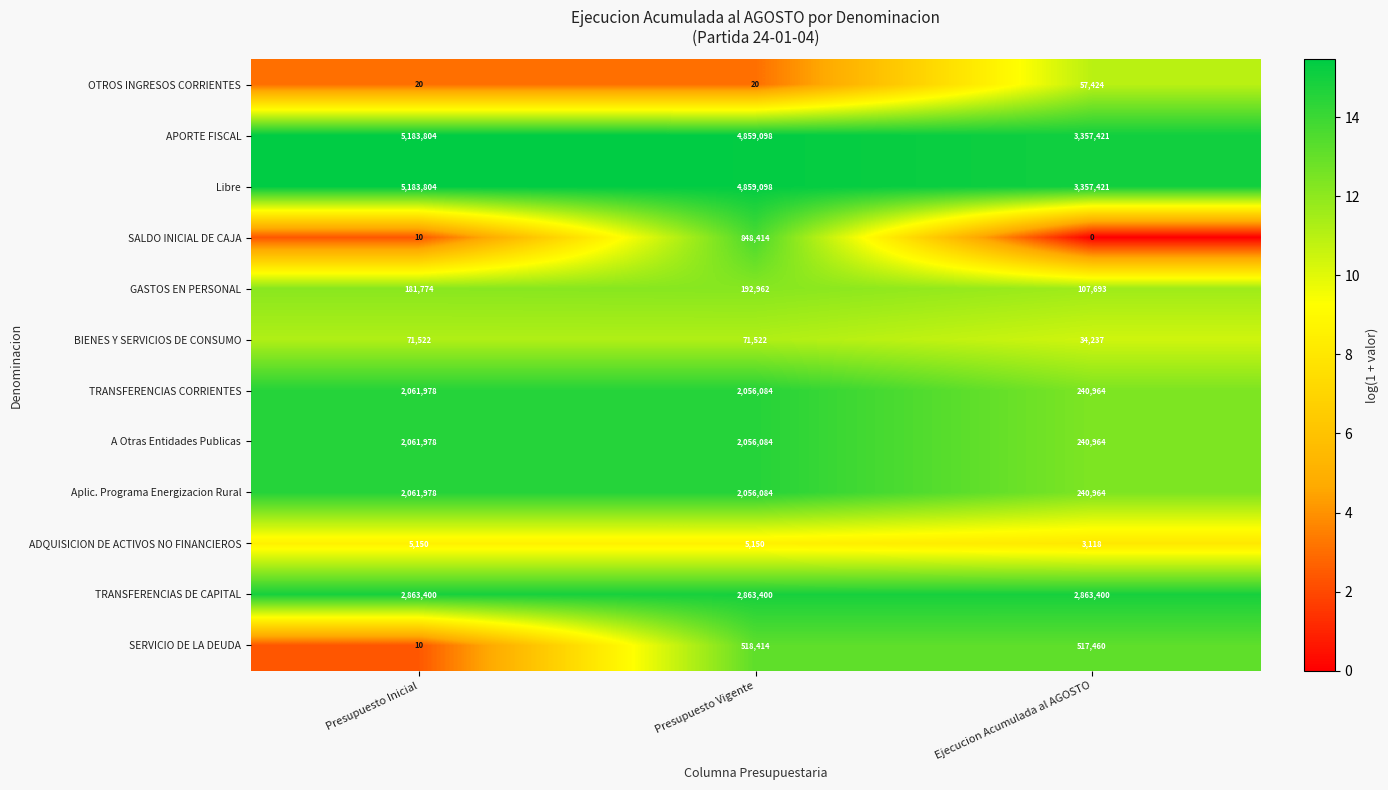

What is the total value across all series at Presupuesto Inicial?

19675428